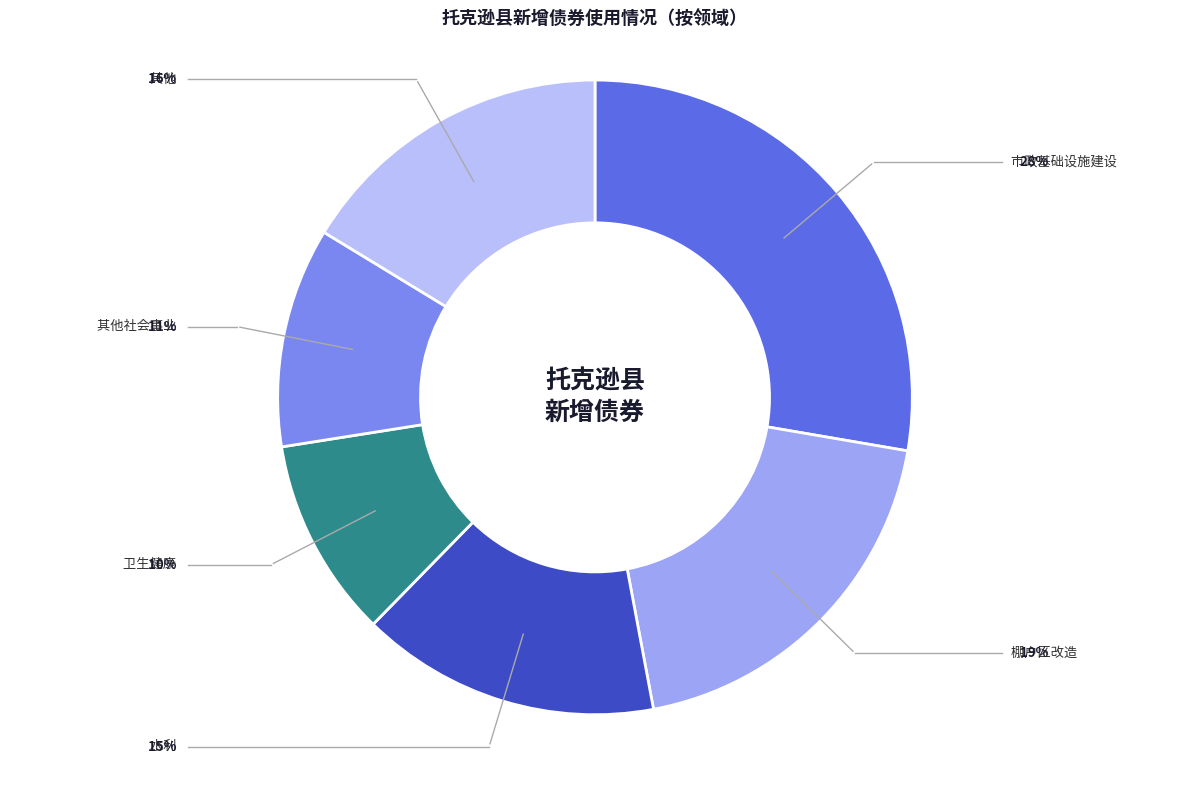

What is the smallest slice in the pie chart?

卫生健康